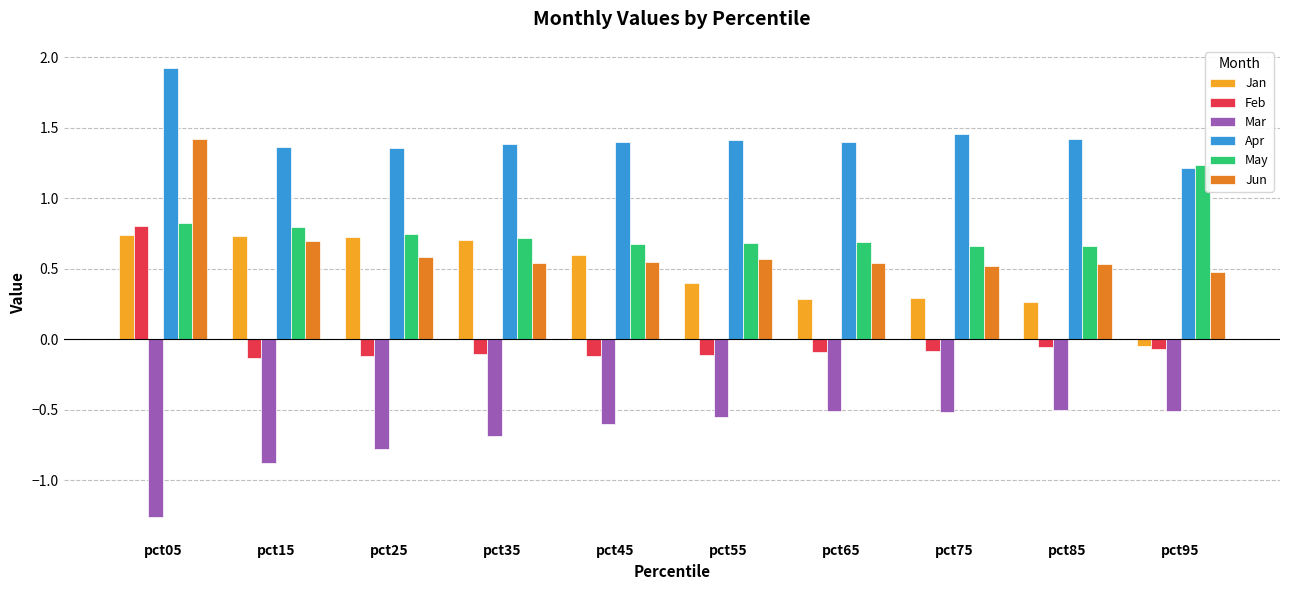

What is the spread (max minus min) of values at pct05?

3.2